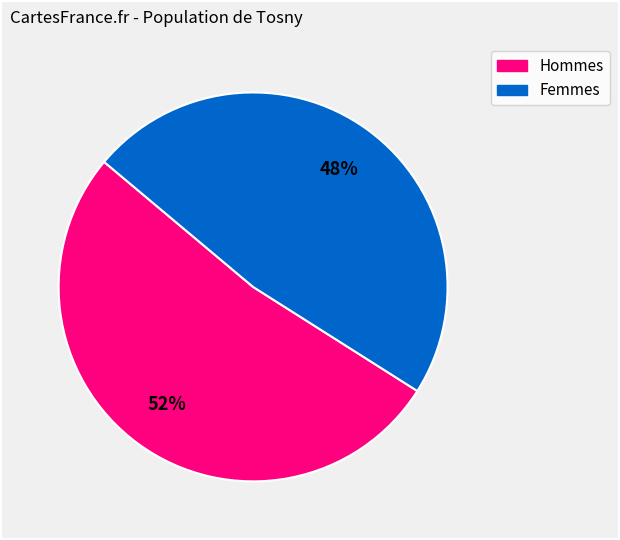

Is there any slice that represents more than half of the pie?

Yes